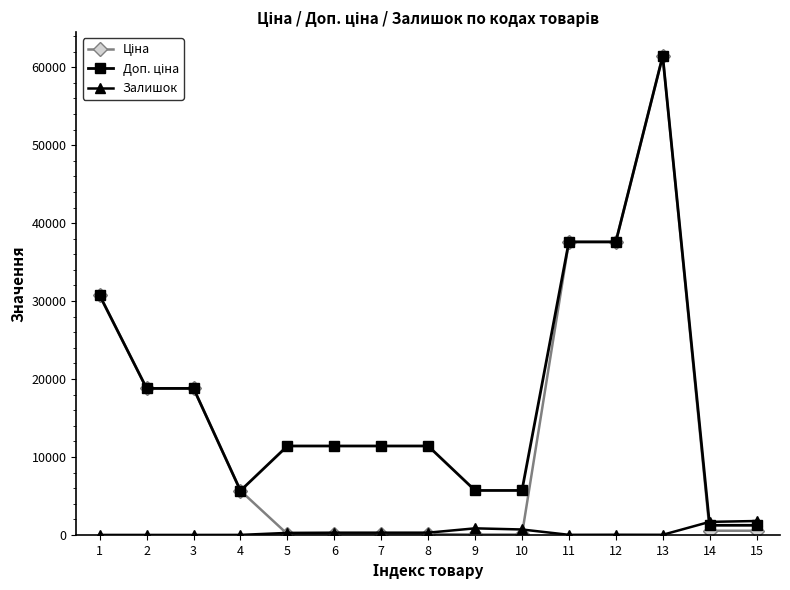

At which category is the sum across all series the highest?

13